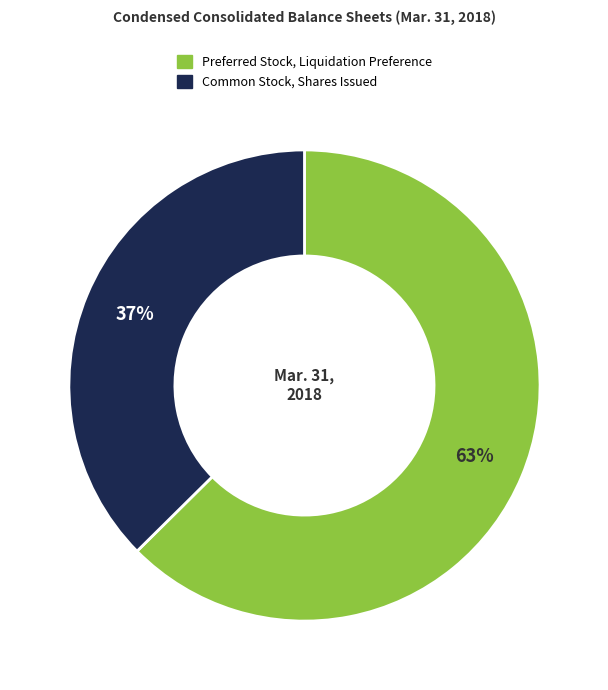

Approximately how many times larger is the value at Common Stock, Shares Issued compared to Preferred Stock, Liquidation Preference?

0.6